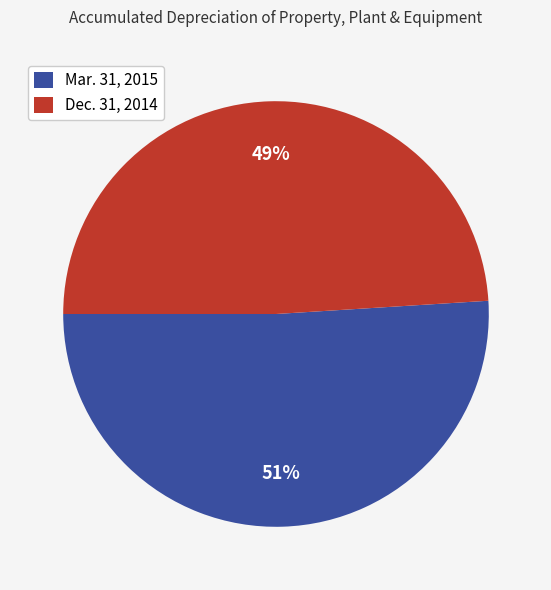

How many slices are in this pie chart?

2